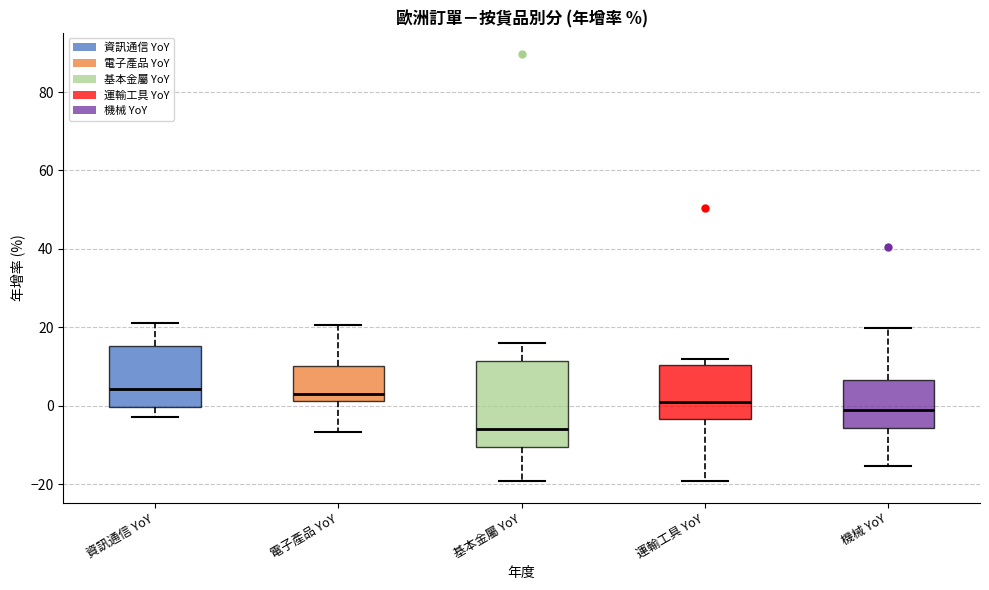

Where is the upper edge of the box for 機械 YoY on the y-axis? The values are not printed on the chart, so give them approximately, as read against the axis.

6